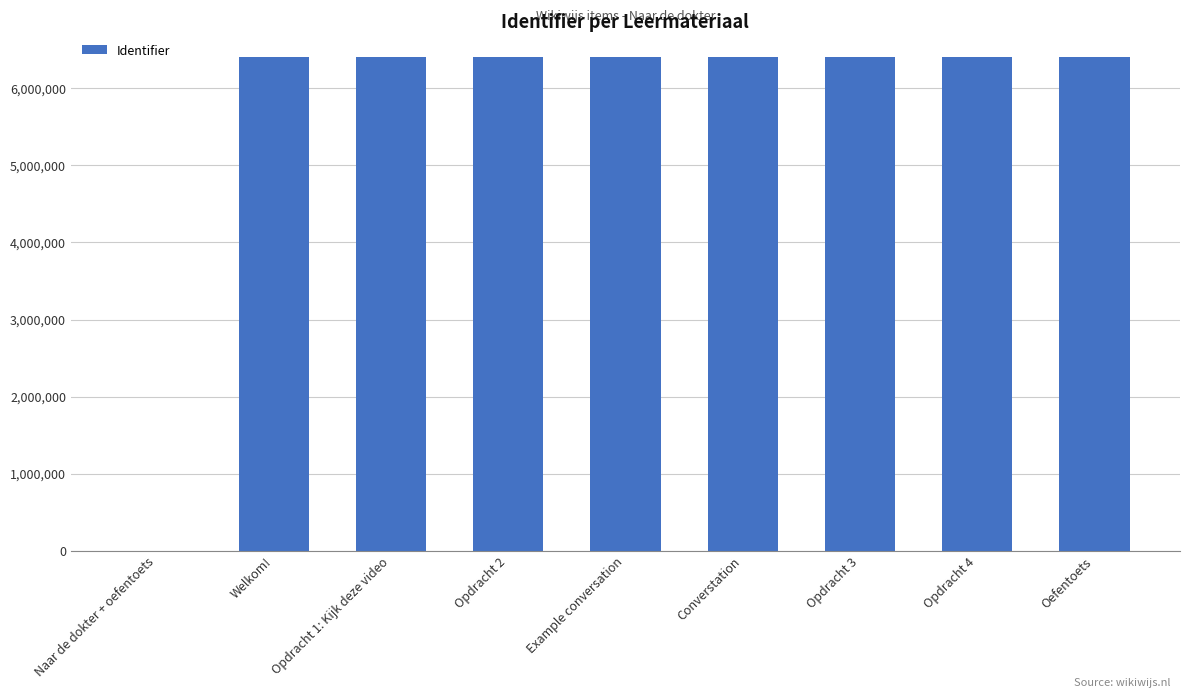

Where is the data nearest to the value 3201188?

Welkom!